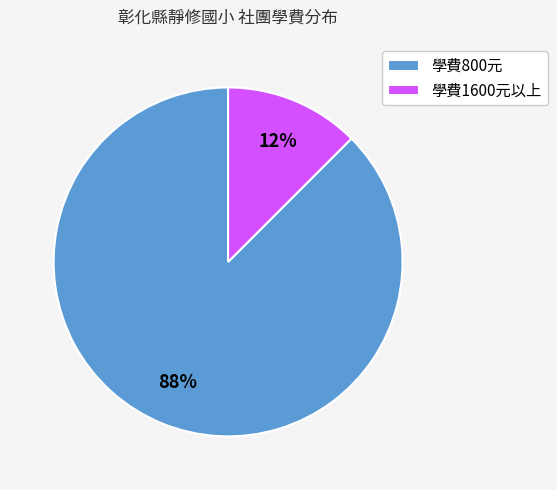

Combined, do 學費1600元以上 and 學費800元 account for over 50%?

Yes